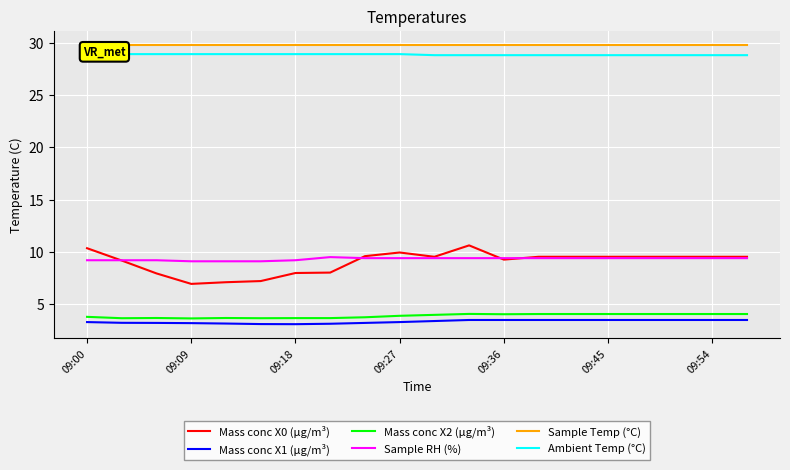

Which series changed the most between 14 and 19?

Mass conc X0 (μg/m³)